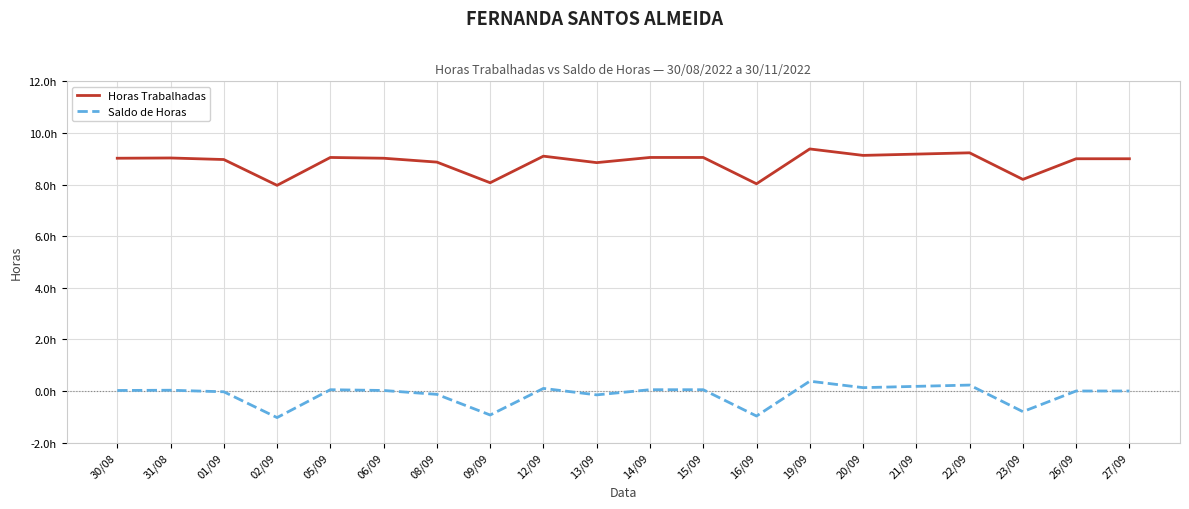

Where is the first local maximum for Saldo de Horas?

31/08